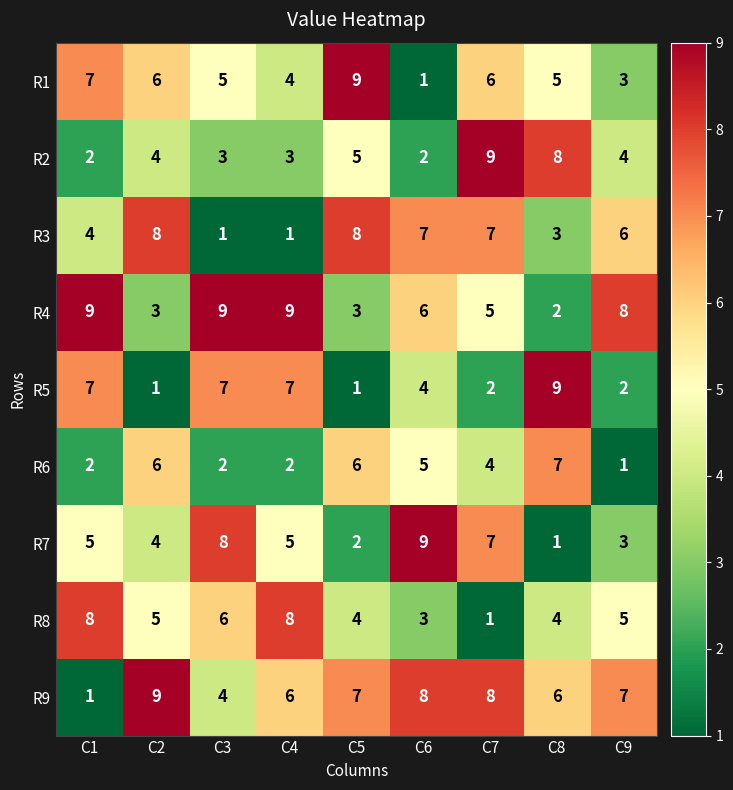

At C3, list the series in order from largest to smallest.

R4, R7, R5, R8, R1, R9, R2, R6, R3